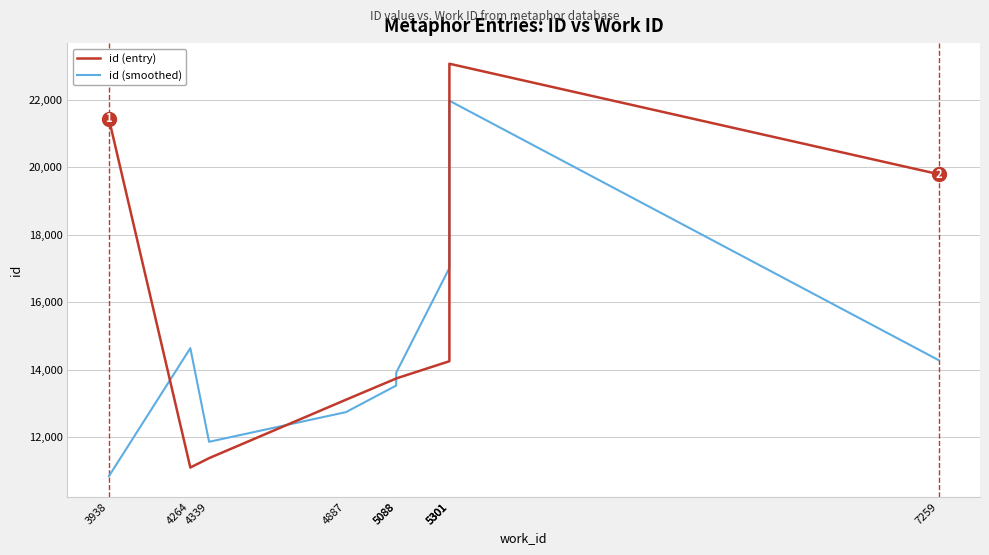

Rank the series at 7259 from lowest to highest value.

id (smoothed), id (entry)